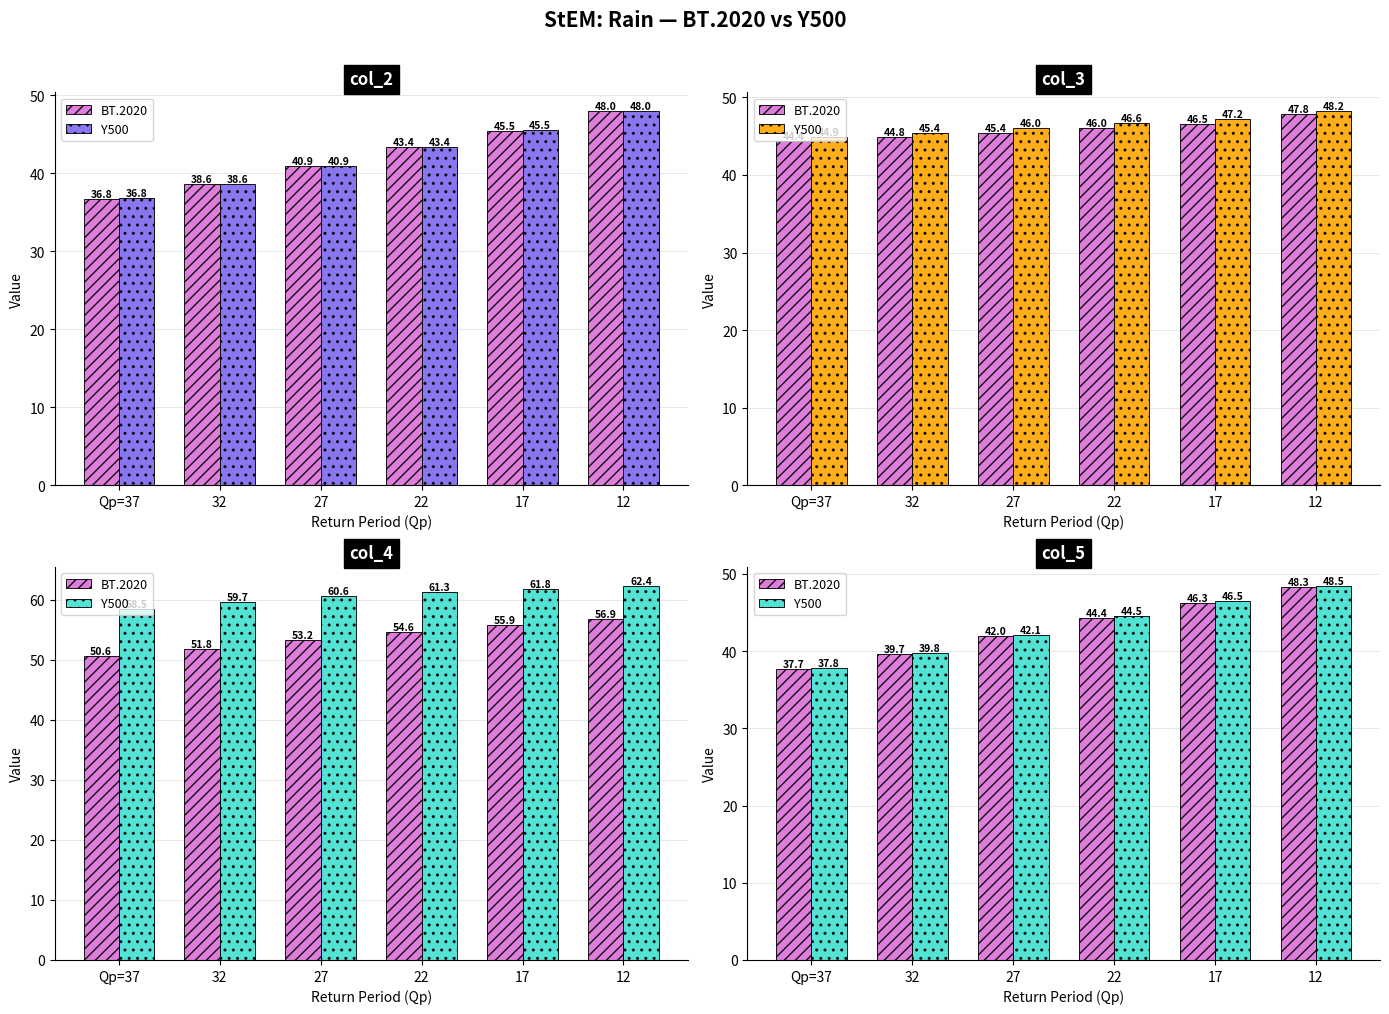

Between 17 and 27, which is larger?

17